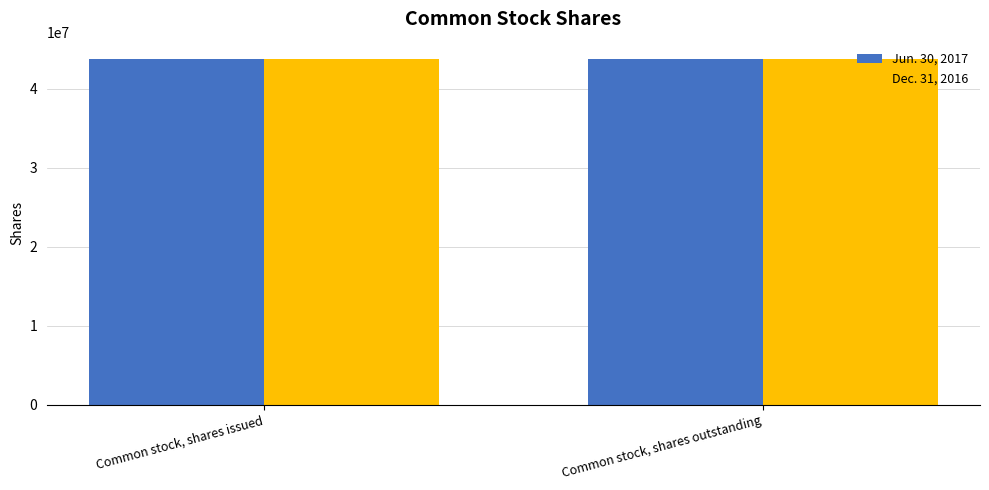

What is the minimum value shown in the chart?

43772283